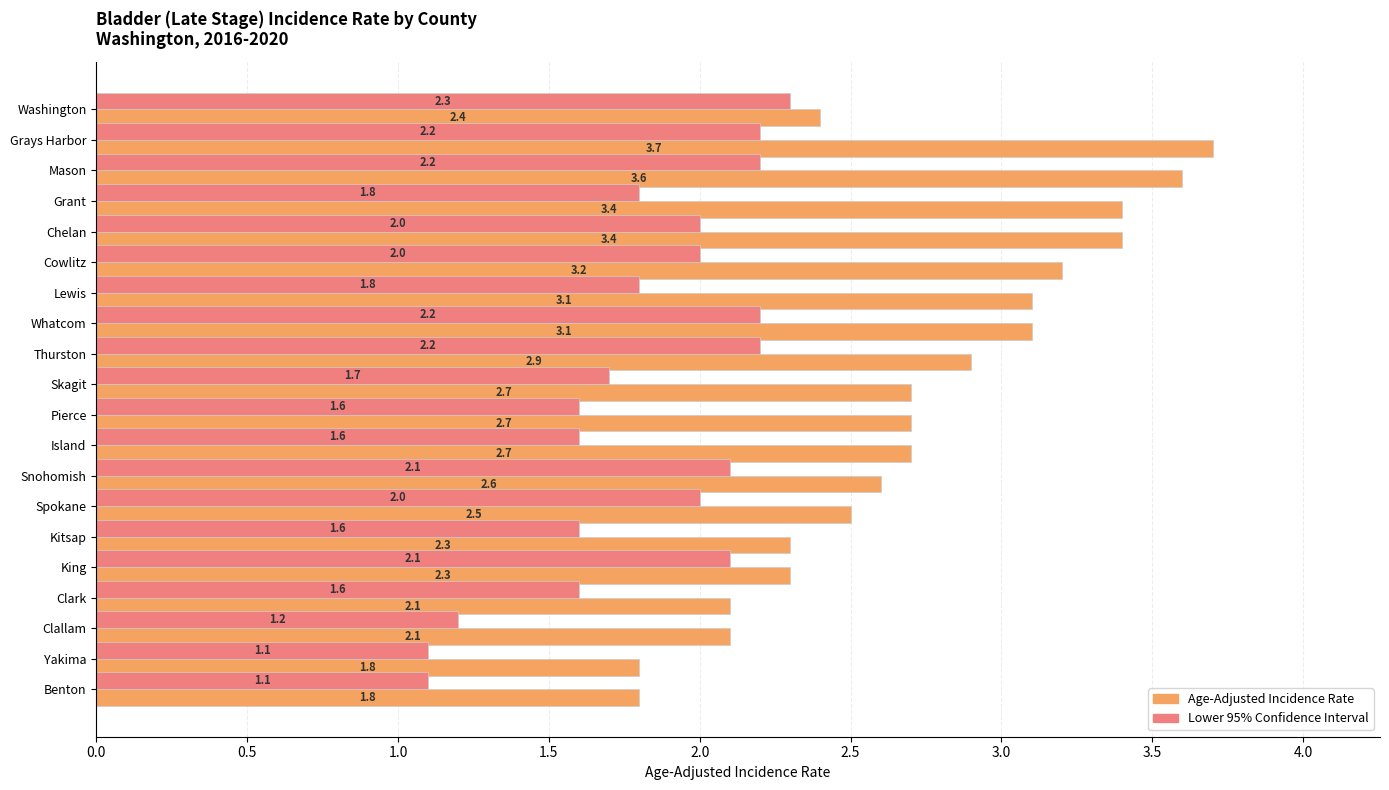

Count the number of categories in the chart.

20